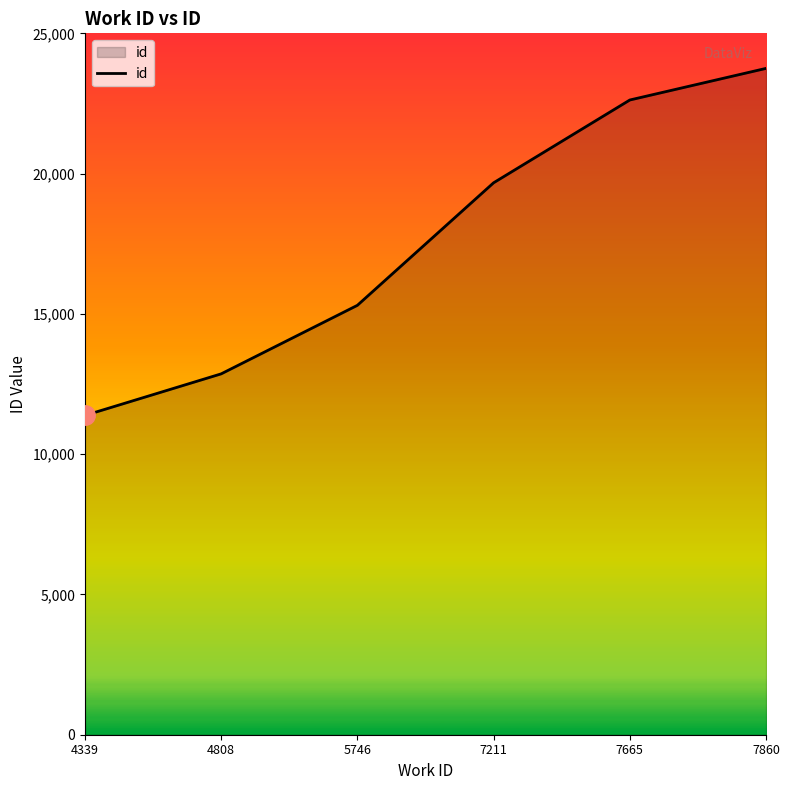

List the labels in order of value, largest first.

7860, 7665, 7211, 5746, 4808, 4339